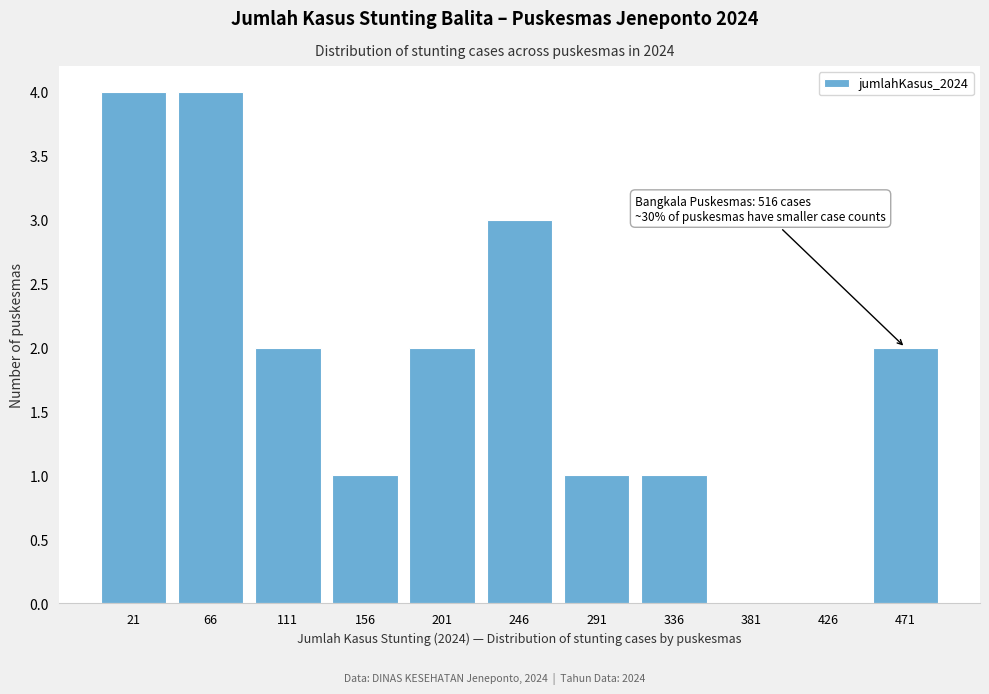

Reading left to right, extract all data points from this chart.

21=4	66=4	111=2	156=1	201=2	246=3	291=1	336=1	381=0	426=0	471=2